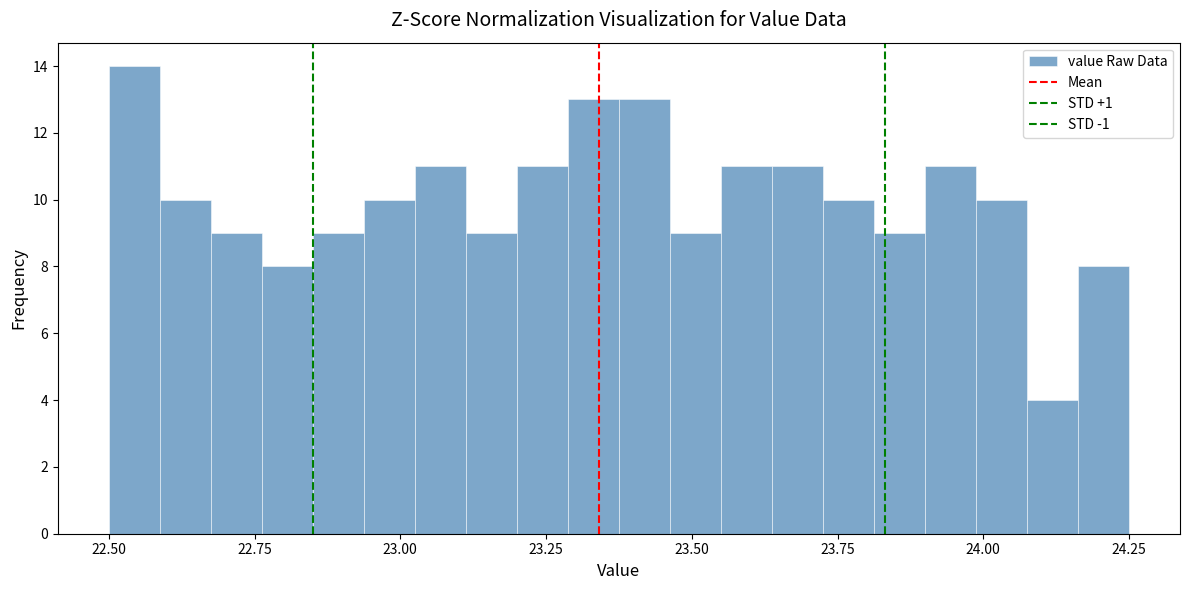

Read against the x-axis, roughly where is the centre of the tallest bar?

22.55